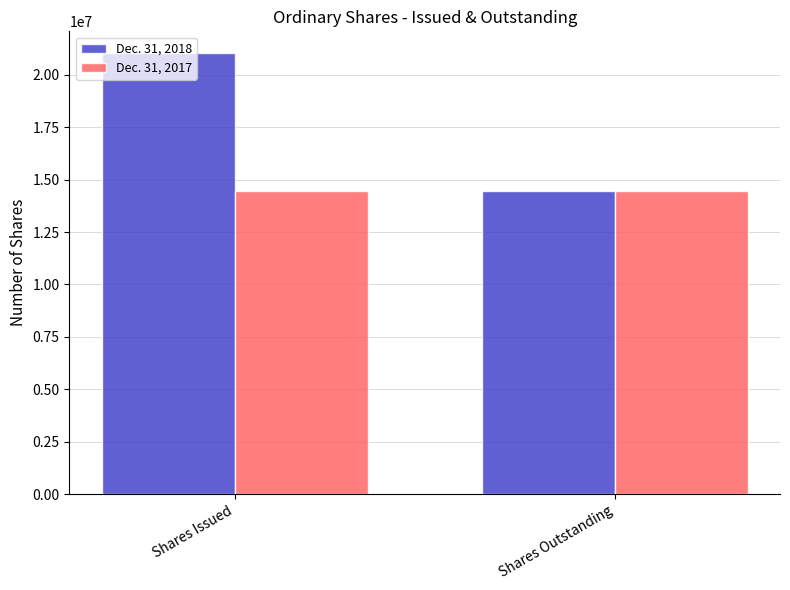

How many bars are there in each group?

2